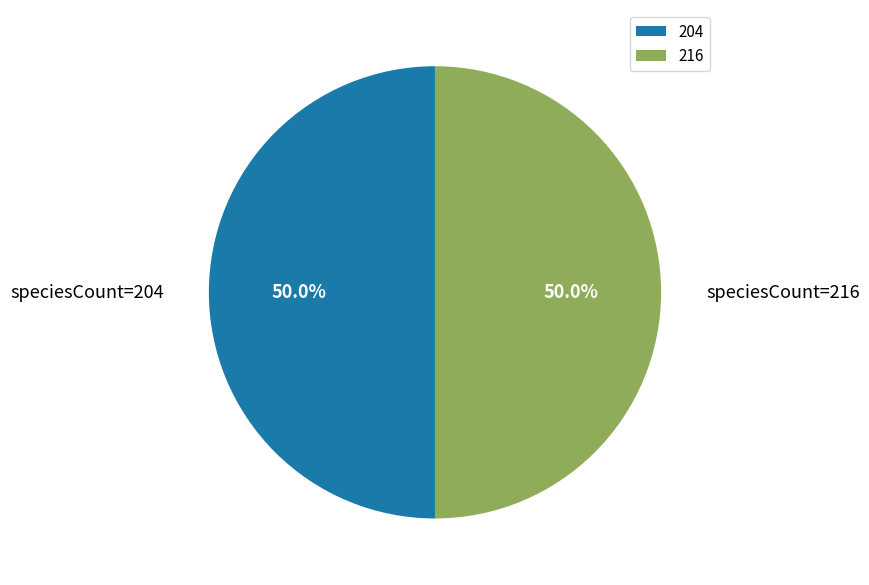

Combined, do 216 and 204 account for over 50%?

Yes